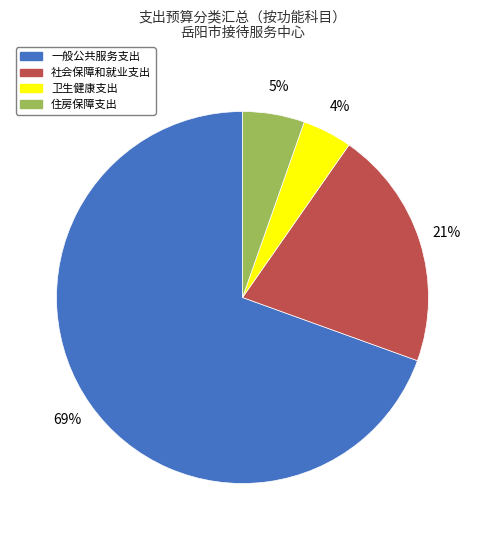

Is 一般公共服务支出 the majority of the pie?

Yes